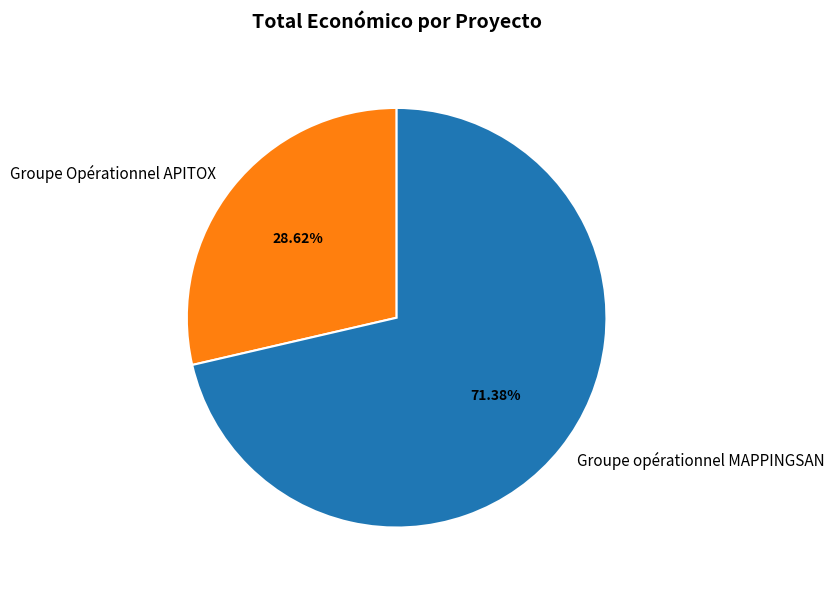

To the nearest percent, what is the average slice percentage?

50%